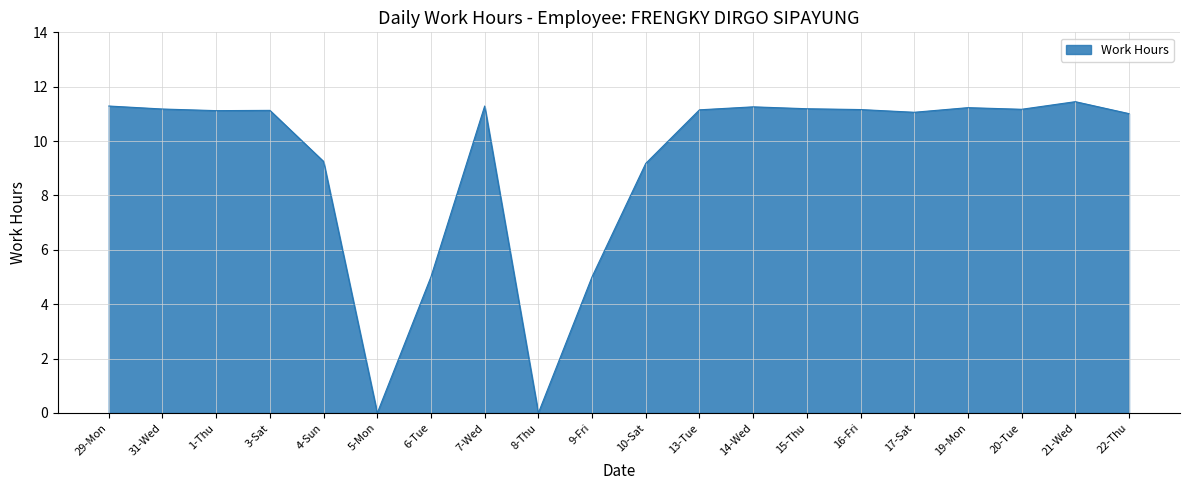

True or false: there are more than 1 points higher than both neighbors.

True